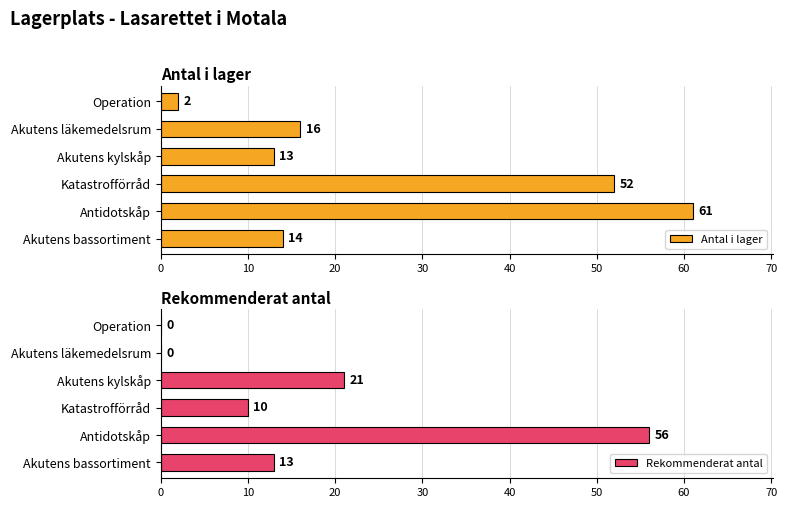

What value does the Antal i lager series have at Akutens läkemedelsrum, to the nearest 10?

20